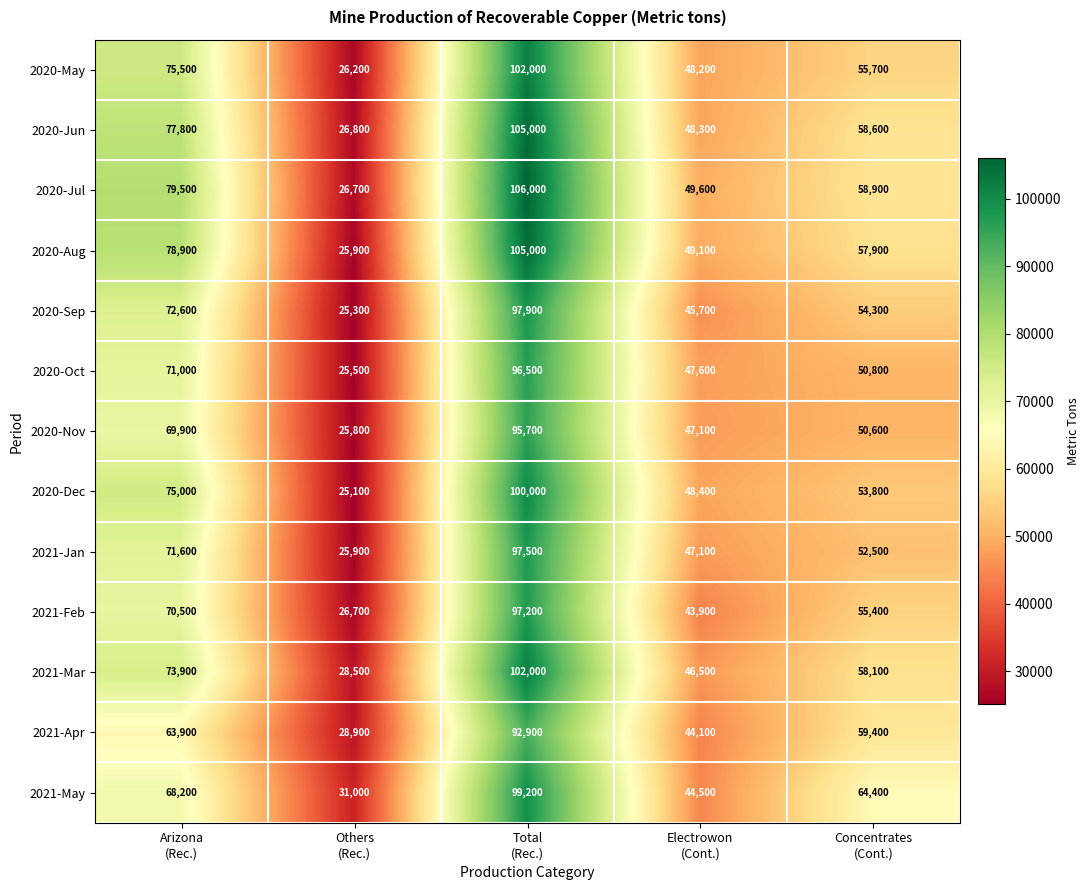

Which label corresponds to the smallest value in the chart?

Others
(Rec.)